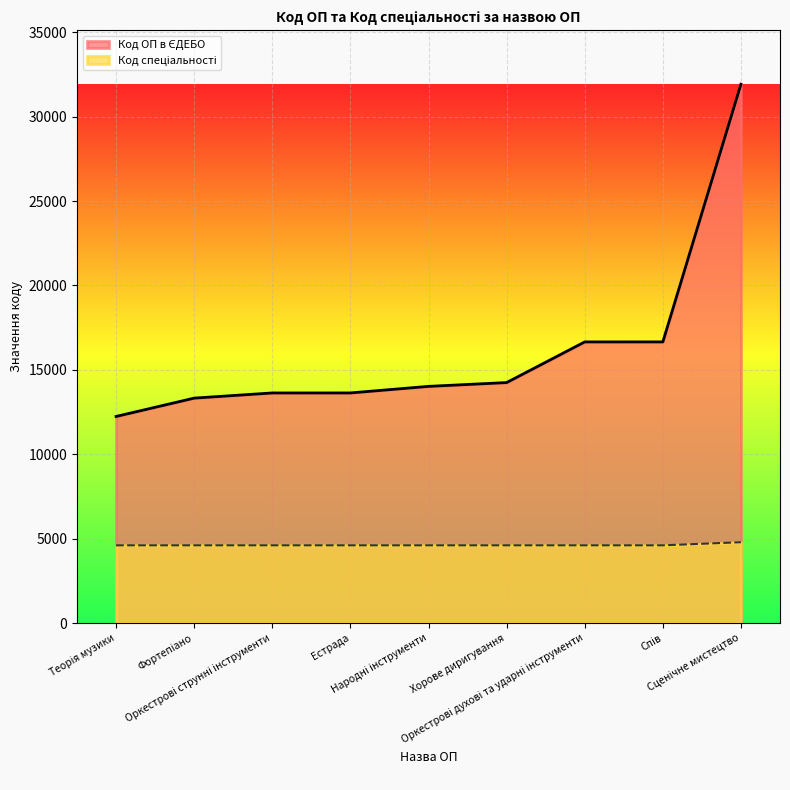

List the series in order of their overall mean, highest first.

Код ОП в ЄДЕБО, Код спеціальності